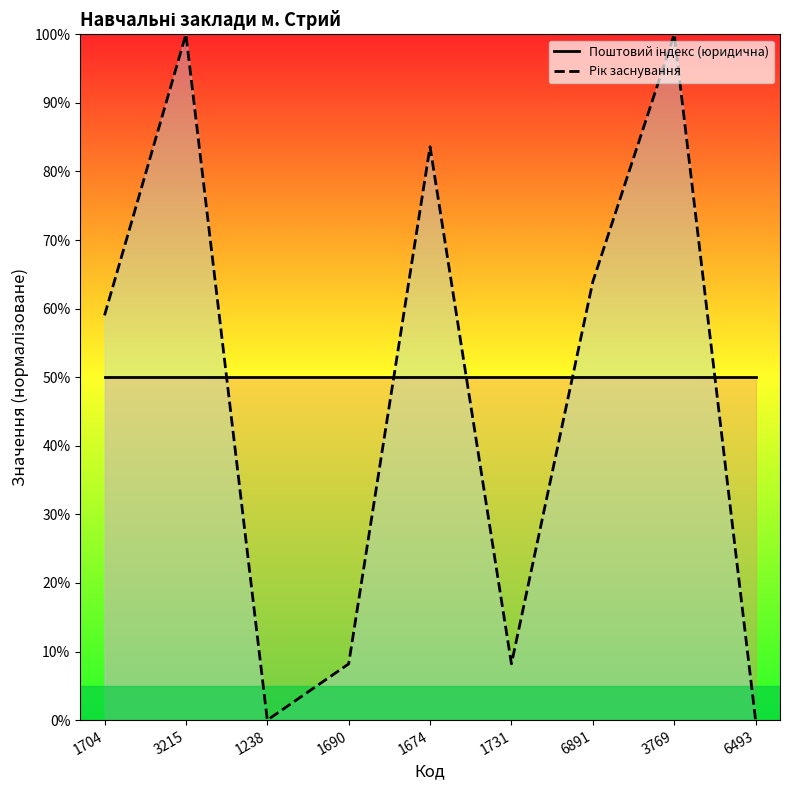

True or false: Поштовий індекс (юридична) has more than 2 points higher than both neighbors.

False